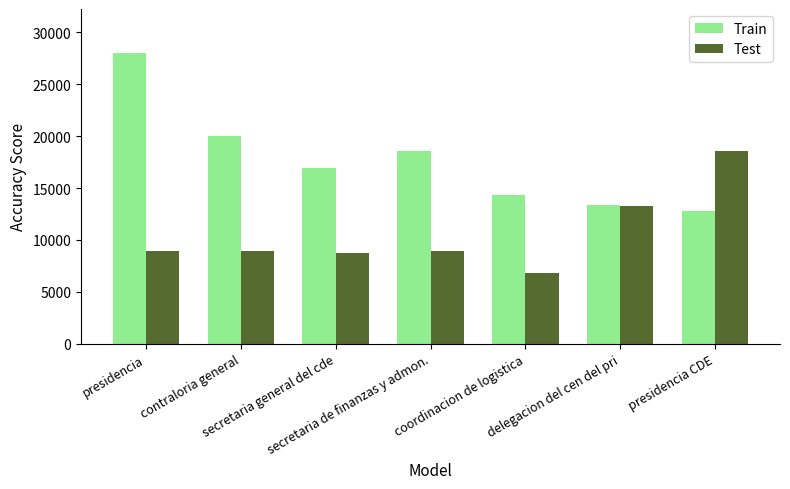

The value of Train at presidencia CDE is 12830.2. True or false?

True